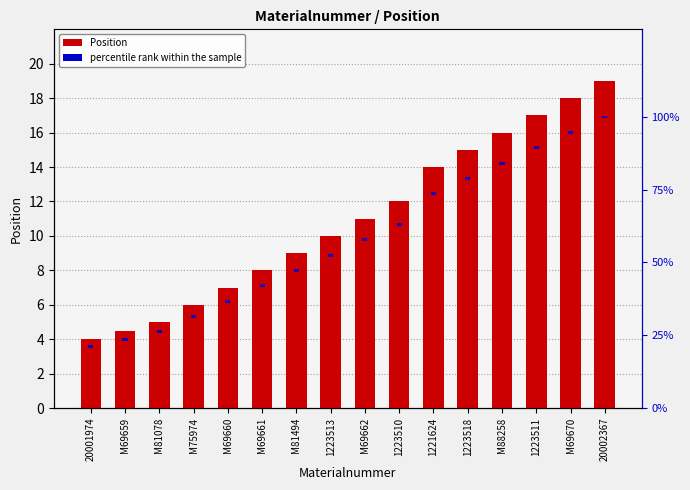

What is the label of the 13th bar from the left?

M88258